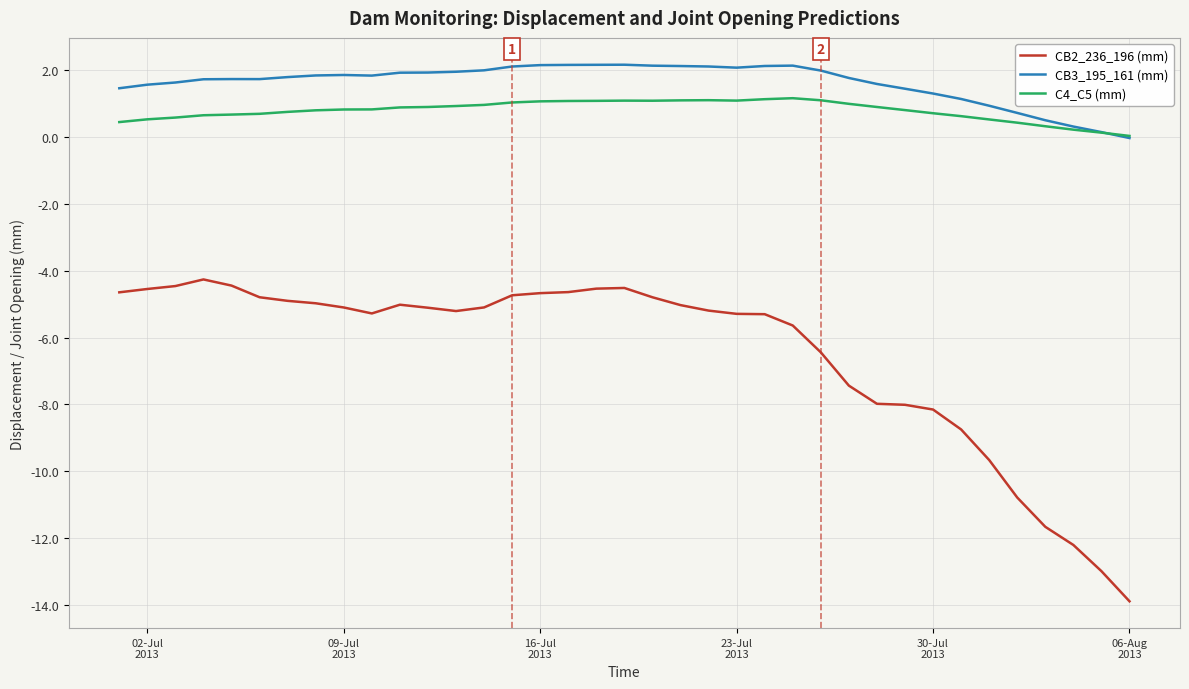

True or false: CB2_236_196 (mm) and CB3_195_161 (mm) intersect in this chart.

False